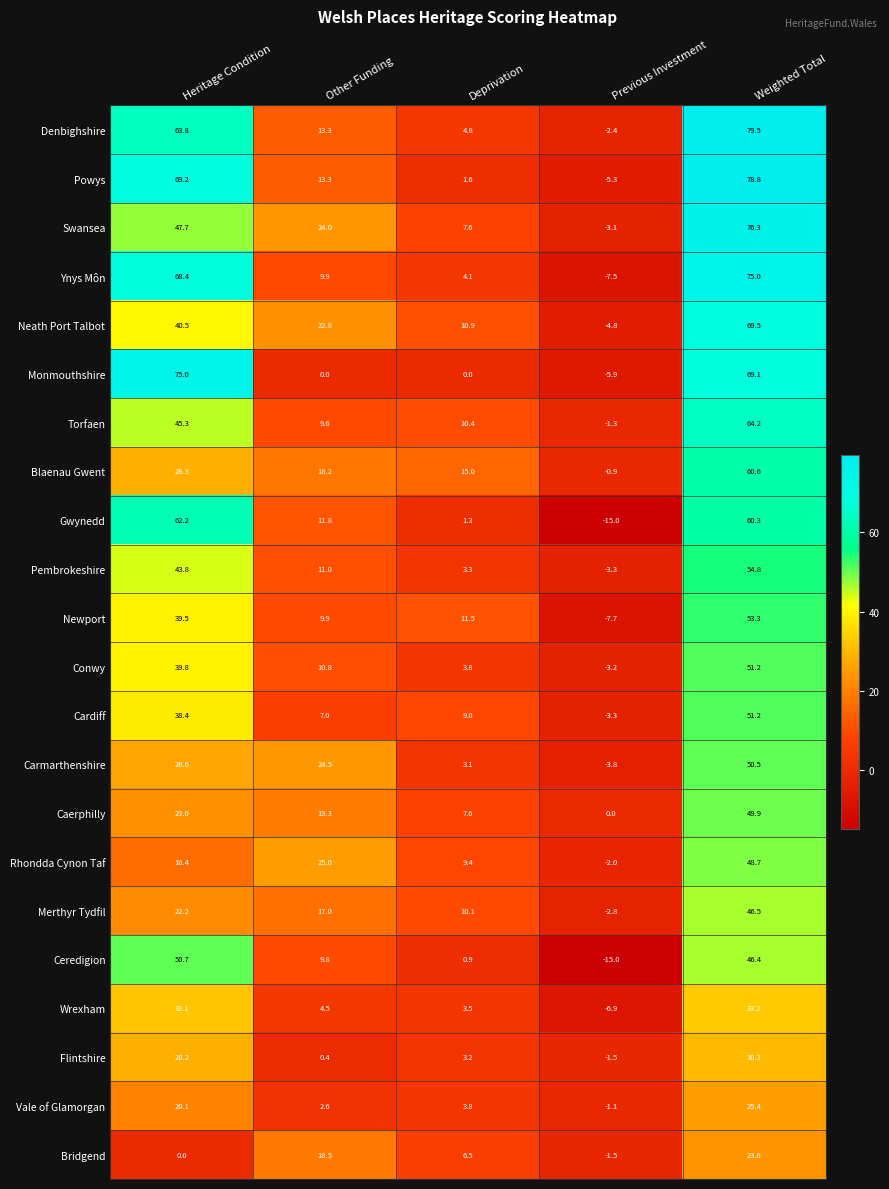

What is the total value across all series at Heritage Condition?

881.2